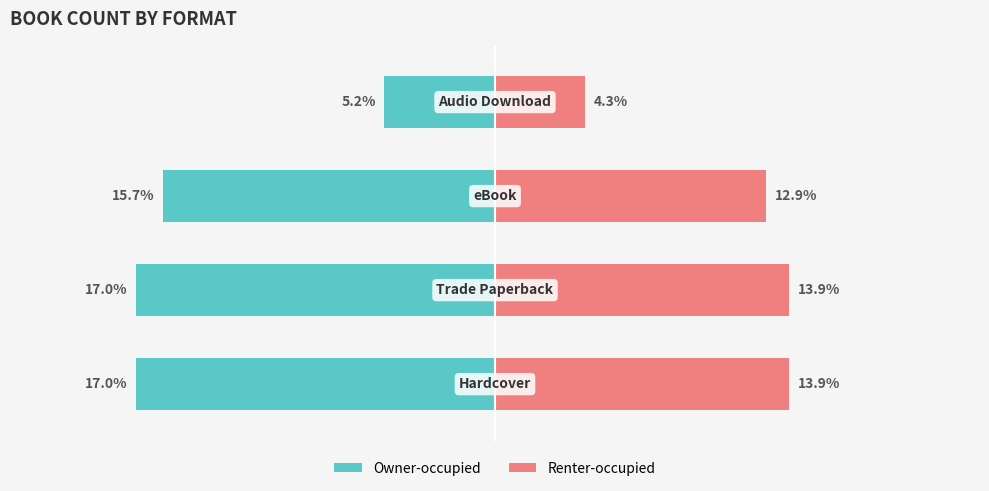

Reading right to left, what are all the values shown in this chart?

Owner-occupied: -5.2	-15.7	-17.0	-17.0
Renter-occupied: 4.3	12.9	13.9	13.9